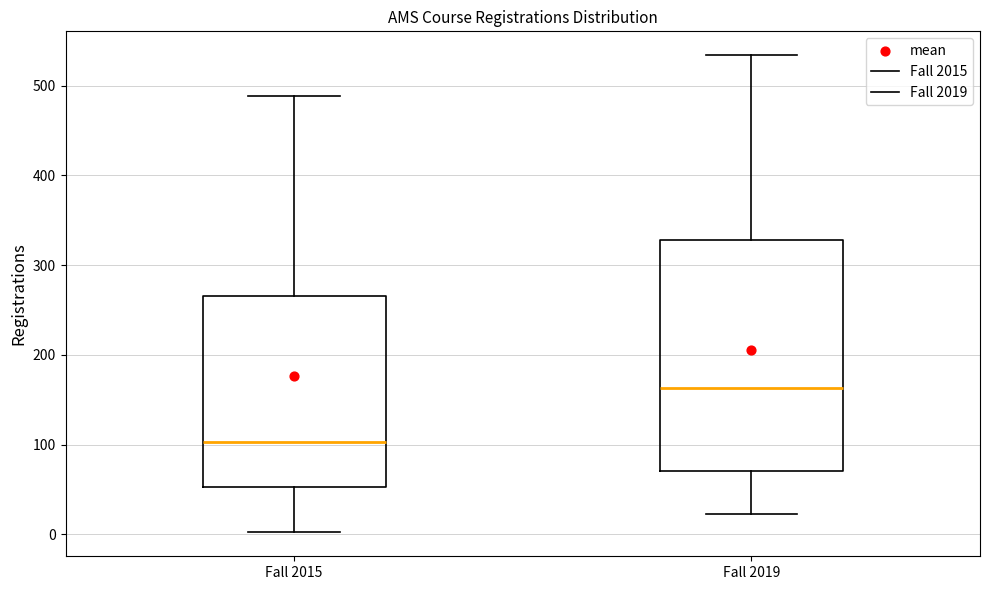

Which box's median line is the lowest?

Fall 2015